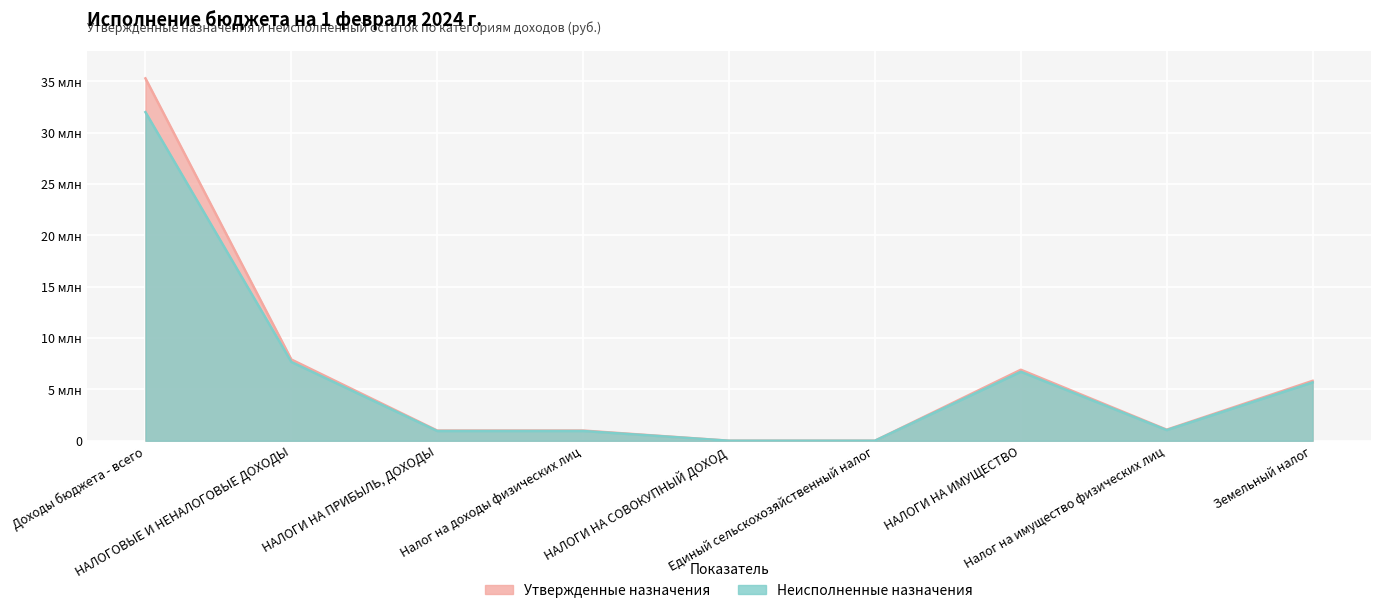

What is the difference between the highest and lowest values at Доходы бюджета - всего?

3290015.7